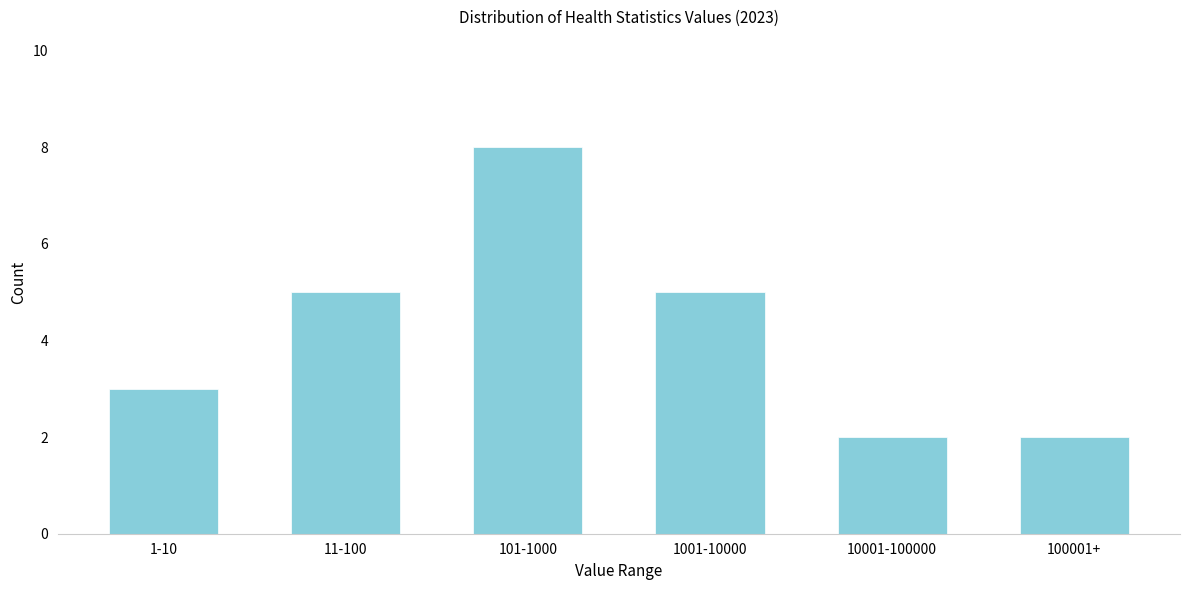

Reading left to right, list all the values displayed in this chart.

1-10=3	11-100=5	101-1000=8	1001-10000=5	10001-100000=2	100001+=2